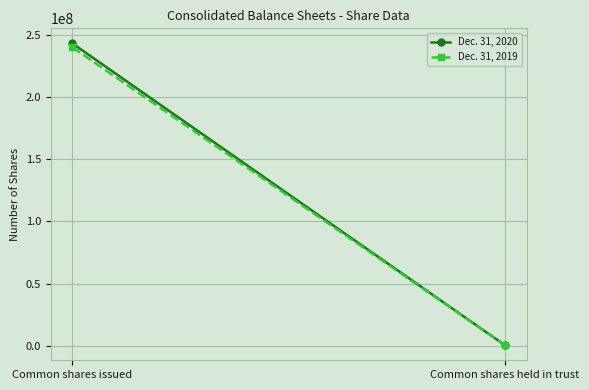

The value of Dec. 31, 2019 at Common shares issued is 418053246. True or false?

False